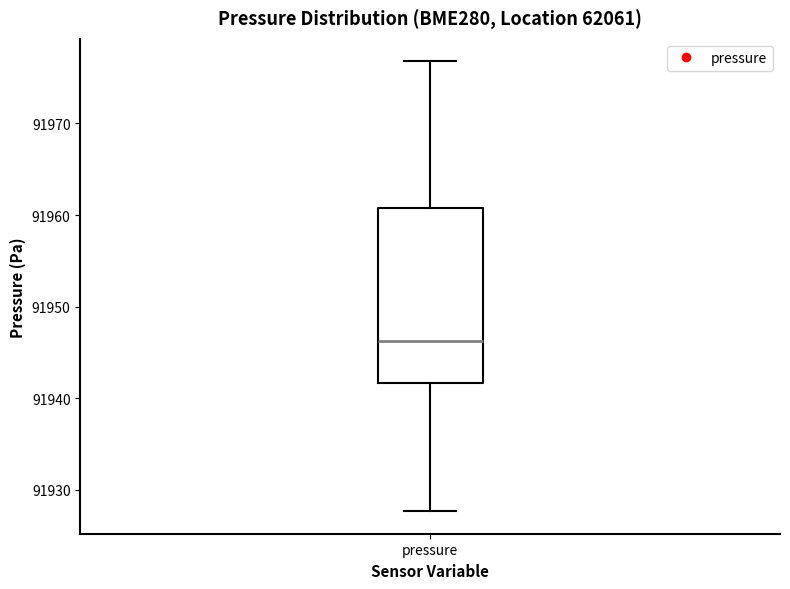

Read this box plot against the y-axis: the position of the median line, the range covered by the box, and the ends of both whiskers. The values are not printed on the chart, so give them approximately, as read against the axis.

median 91946, box 91942 to 91961, whiskers 91928 to 91977